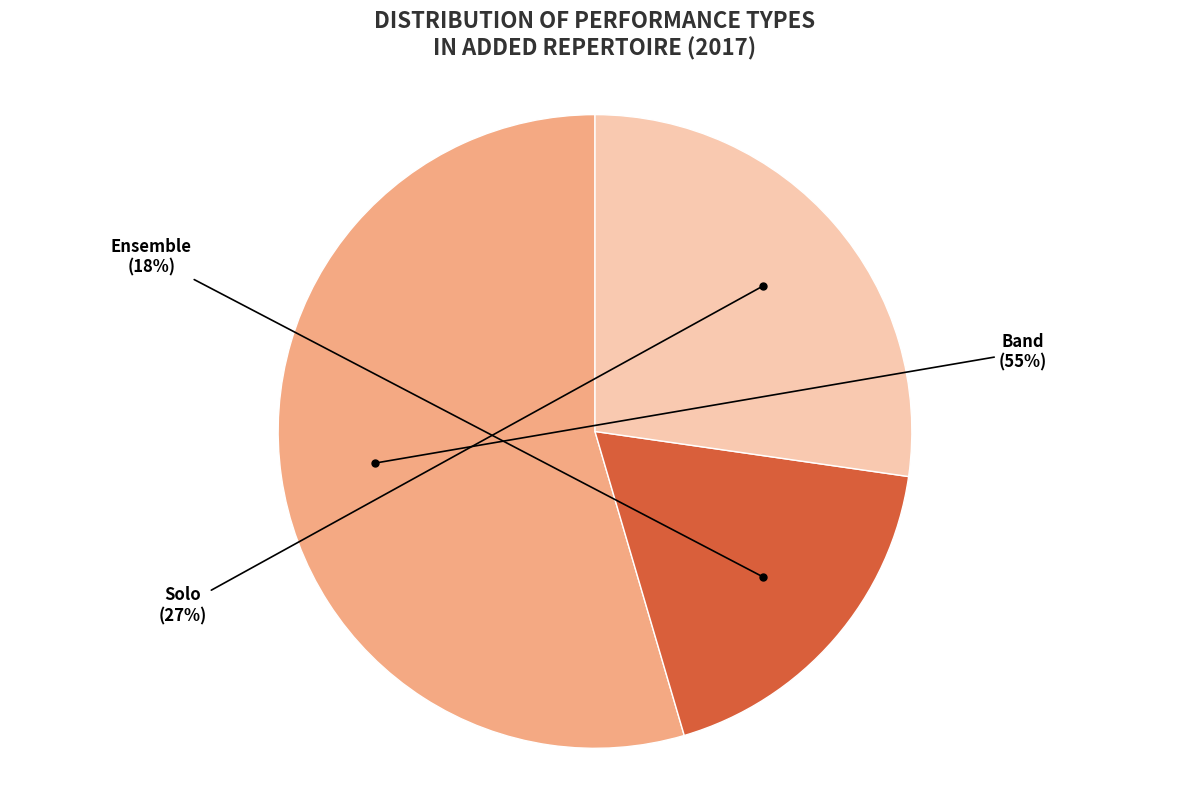

Does Band represent more than half of the total?

Yes